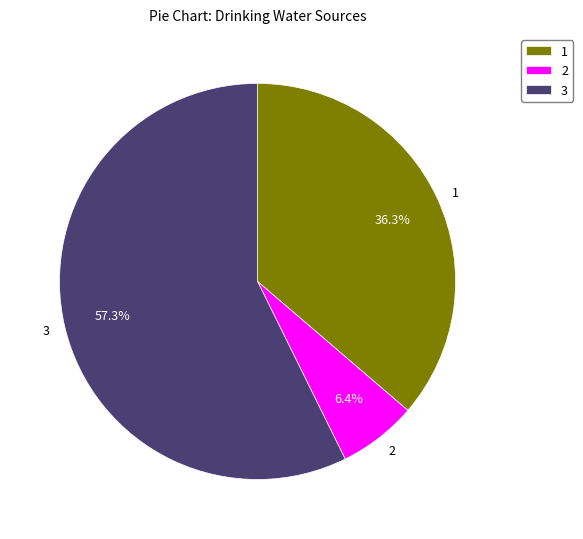

To the nearest percent, what is the average slice percentage?

33%